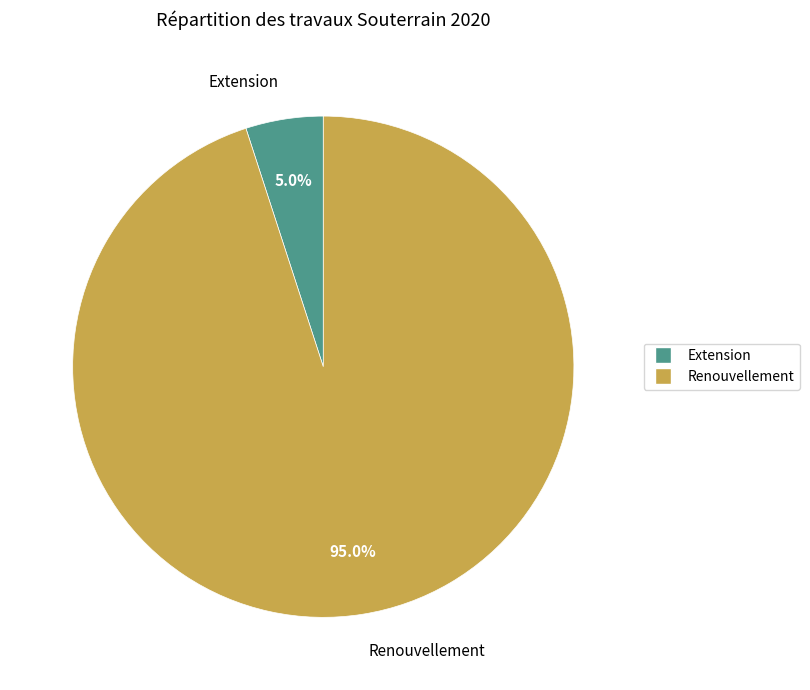

Count the number of slices in the pie.

2